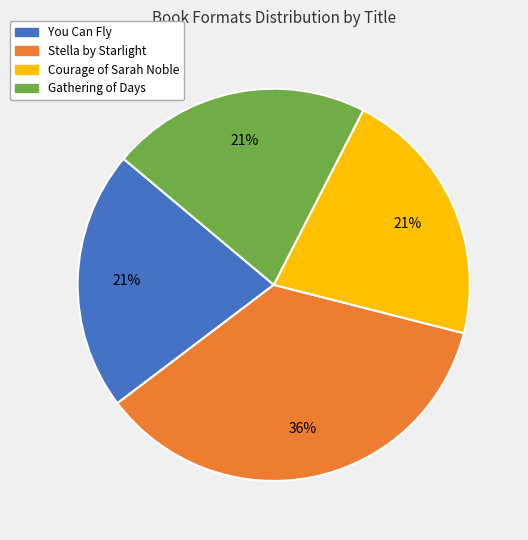

How many slices are in this pie chart?

4